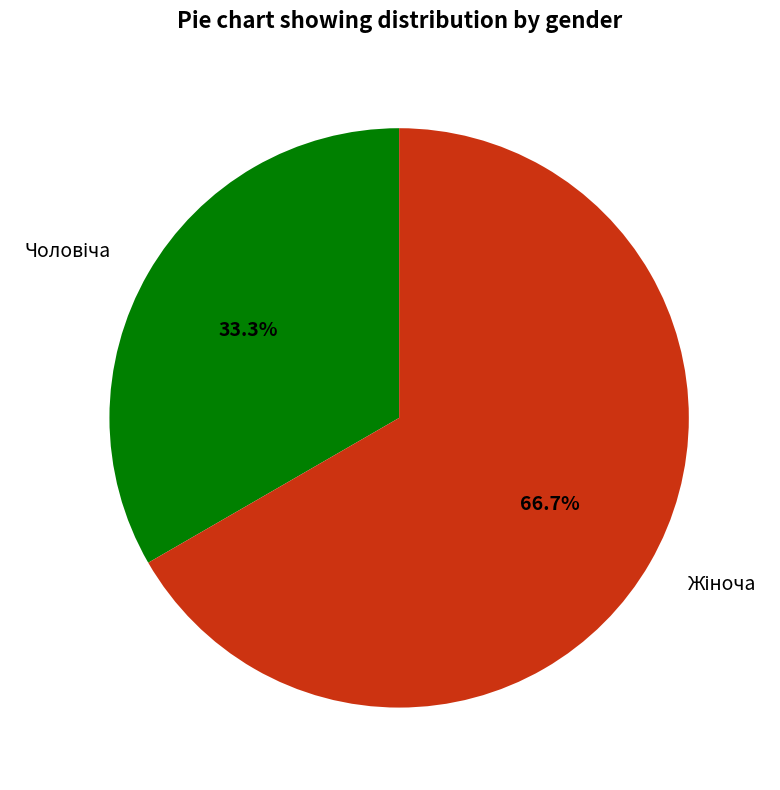

Does any single category account for the majority?

Yes